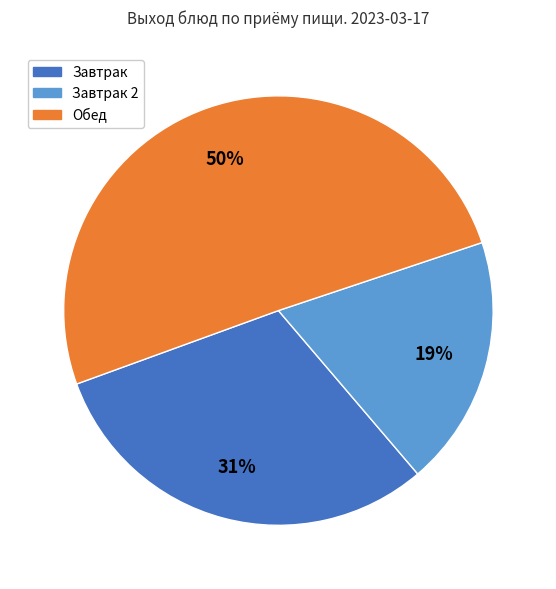

How many slices are in this pie chart?

3